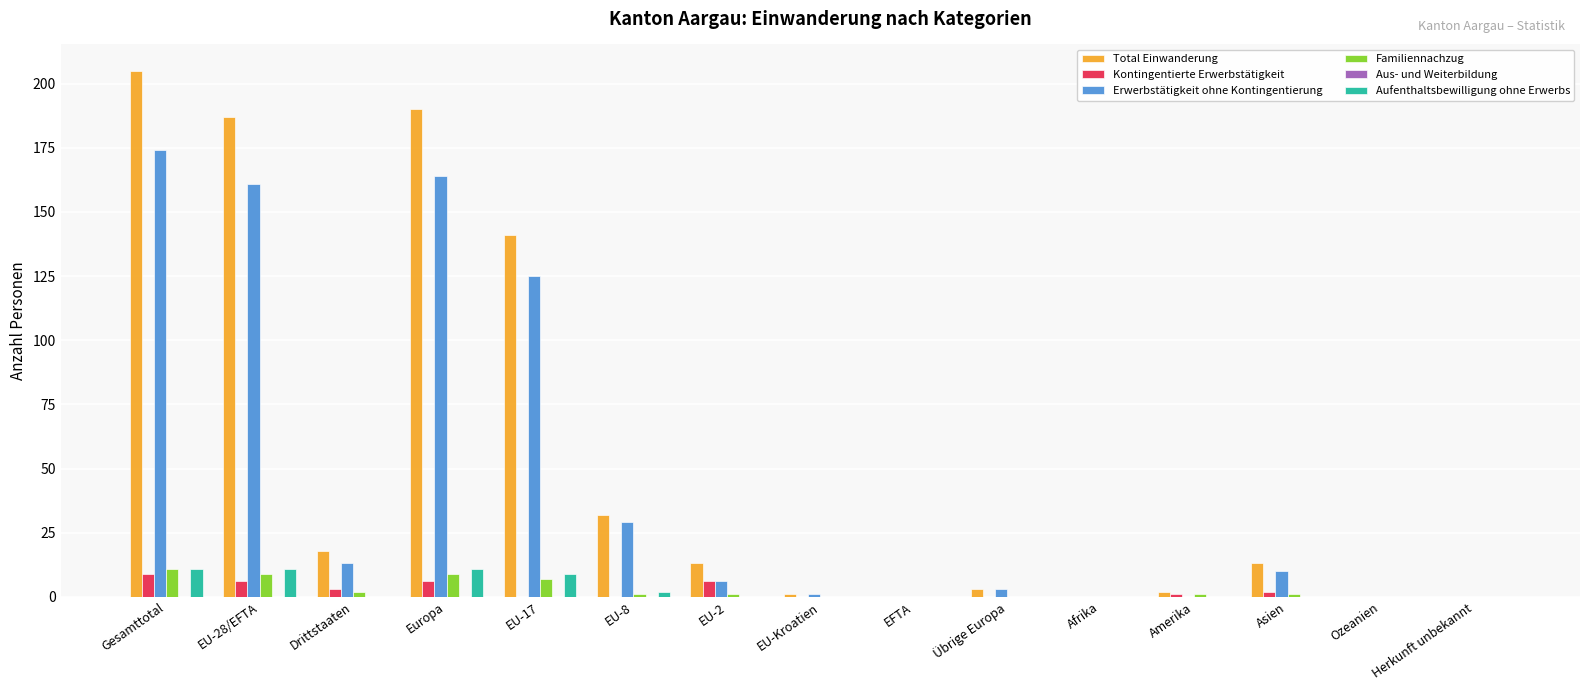

True or false: Kontingentierte Erwerbstätigkeit has a value of 0 at EU-Kroatien.

True